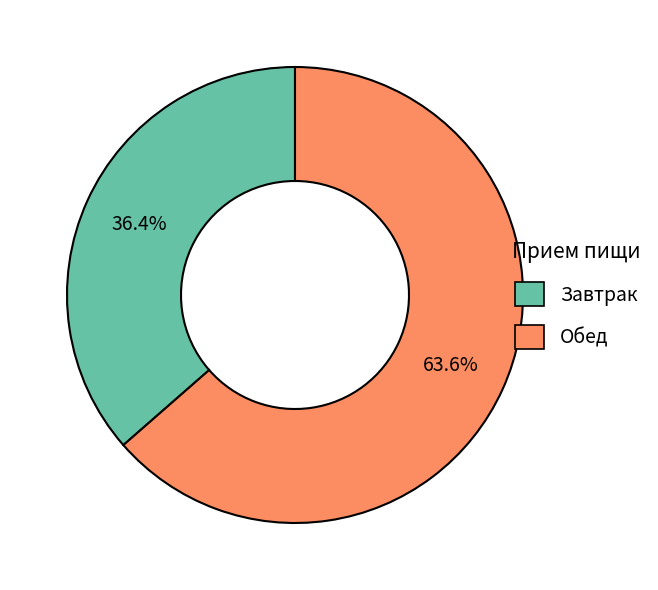

Is there a majority slice in this chart?

Yes